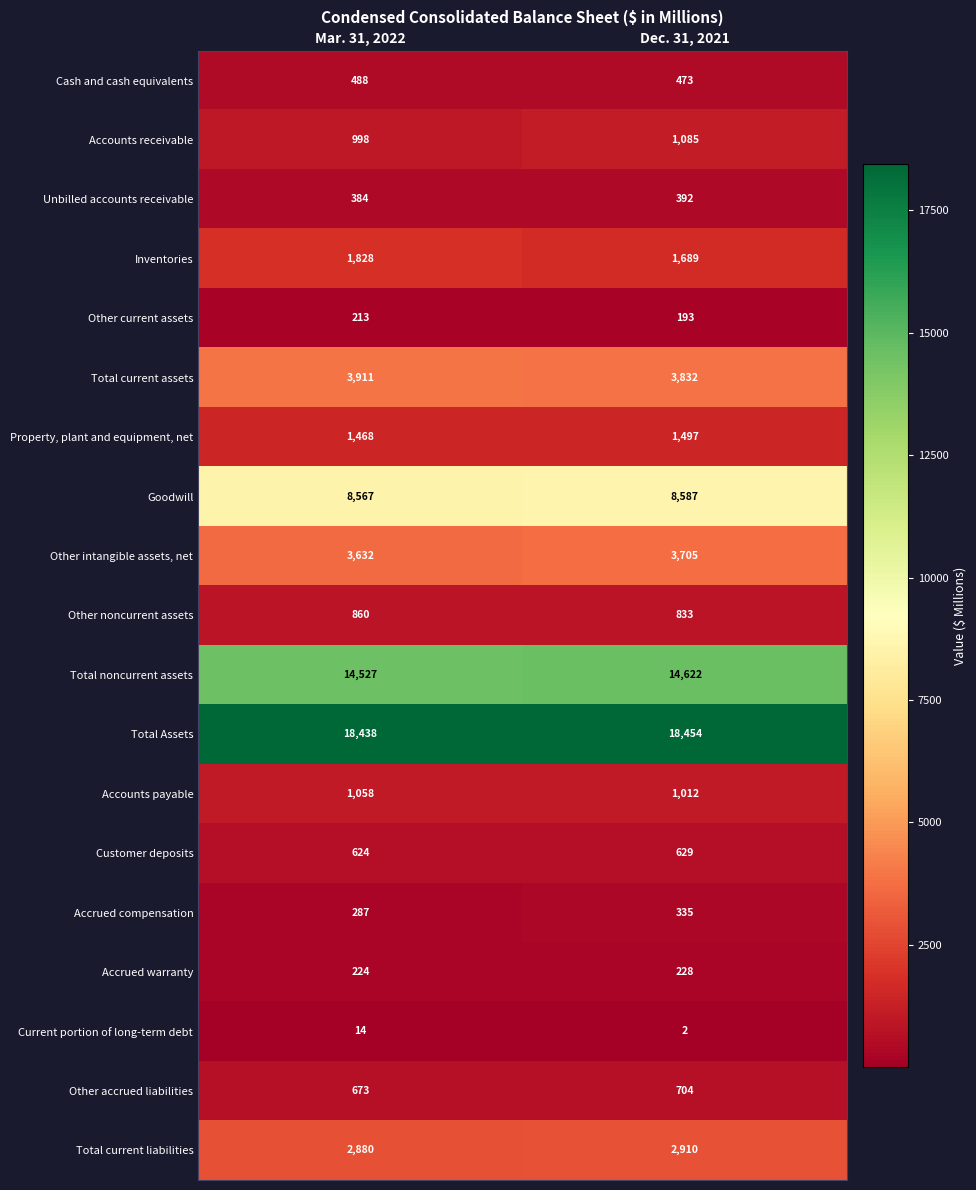

At which category is the sum across all series the highest?

Dec. 31, 2021